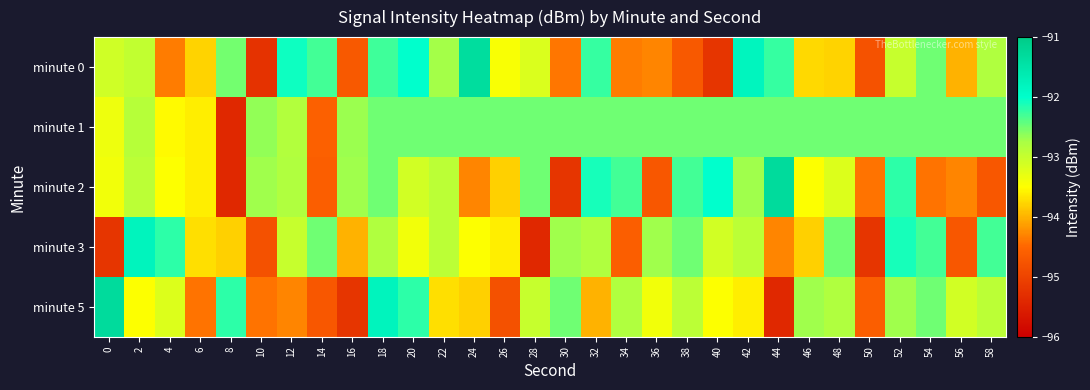

Reading left to right, transcribe all the data shown in this chart.

minute 0: 0=-93.1	2=-93.0	4=-94.3	6=-93.8	8=-92.5	10=-95.2	12=-92.1	14=-92.3	16=-94.7	18=-92.3	20=-92.0	22=-92.7	24=-91.3	26=-93.5	28=-93.2	30=-94.4	32=-92.2	34=-94.4	36=-94.3	38=-94.7	40=-95.2	42=-91.8	44=-92.2	46=-93.7	48=-93.8	50=-94.8	52=-93.0	54=-92.5	56=-94.0	58=-92.8
minute 1: 0=-93.4	2=-92.9	4=-93.5	6=-93.6	8=-95.4	10=-92.7	12=-92.8	14=-94.6	16=-92.7	18=-92.5	20=-92.5	22=-92.5	24=-92.5	26=-92.5	28=-92.5	30=-92.5	32=-92.5	34=-92.5	36=-92.5	38=-92.5	40=-92.5	42=-92.5	44=-92.5	46=-92.5	48=-92.5	50=-92.5	52=-92.5	54=-92.5	56=-92.5	58=-92.5
minute 2: 0=-93.4	2=-92.9	4=-93.5	6=-93.6	8=-95.4	10=-92.7	12=-92.8	14=-94.6	16=-92.7	18=-92.5	20=-93.1	22=-92.9	24=-94.3	26=-93.8	28=-92.5	30=-95.2	32=-92.1	34=-92.3	36=-94.7	38=-92.3	40=-92.0	42=-92.7	44=-91.3	46=-93.5	48=-93.2	50=-94.4	52=-92.2	54=-94.4	56=-94.3	58=-94.7
minute 3: 0=-95.2	2=-91.8	4=-92.2	6=-93.7	8=-93.8	10=-94.8	12=-93.0	14=-92.5	16=-94.0	18=-92.8	20=-93.4	22=-92.9	24=-93.5	26=-93.6	28=-95.4	30=-92.7	32=-92.8	34=-94.6	36=-92.7	38=-92.5	40=-93.1	42=-92.9	44=-94.3	46=-93.8	48=-92.5	50=-95.2	52=-92.1	54=-92.3	56=-94.7	58=-92.3
minute 5: 0=-91.3	2=-93.5	4=-93.2	6=-94.4	8=-92.2	10=-94.4	12=-94.3	14=-94.7	16=-95.2	18=-91.8	20=-92.2	22=-93.7	24=-93.8	26=-94.8	28=-93.0	30=-92.5	32=-94.0	34=-92.8	36=-93.4	38=-92.9	40=-93.5	42=-93.6	44=-95.4	46=-92.7	48=-92.8	50=-94.6	52=-92.7	54=-92.5	56=-93.1	58=-92.9